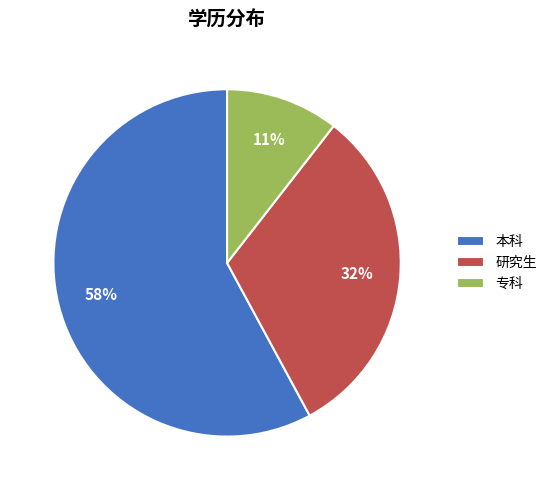

To the nearest percent, what percentage of the pie is 专科?

11%